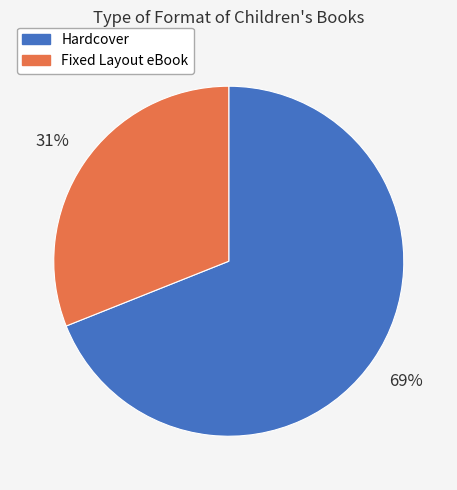

How many slices are in this pie chart?

2